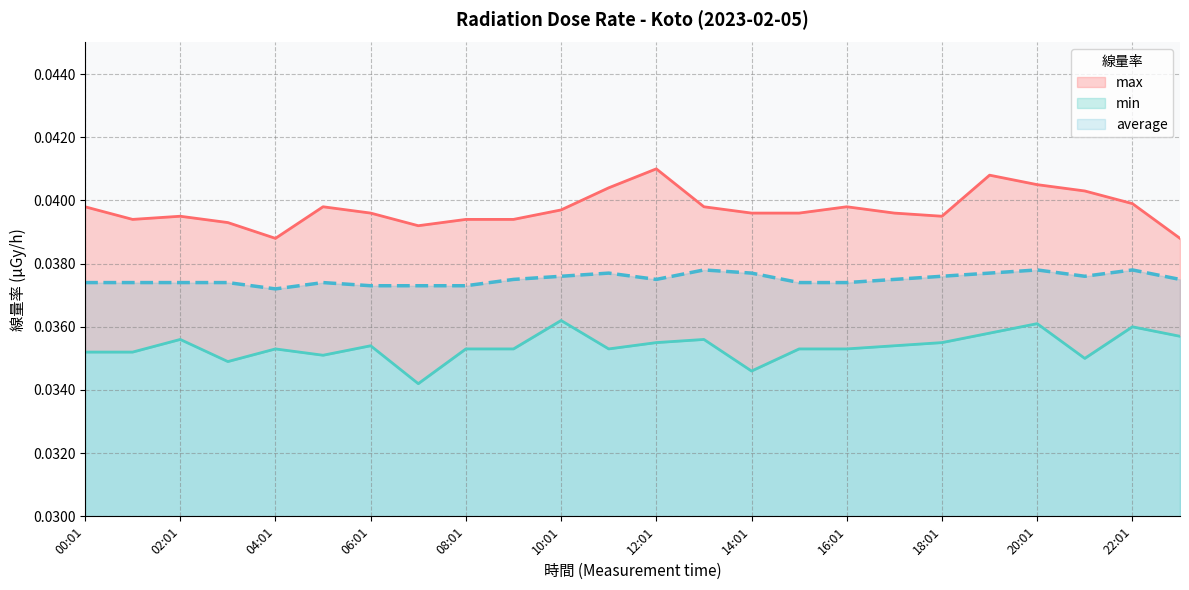

The average series shows 0.1 at 19:01. True or false?

False